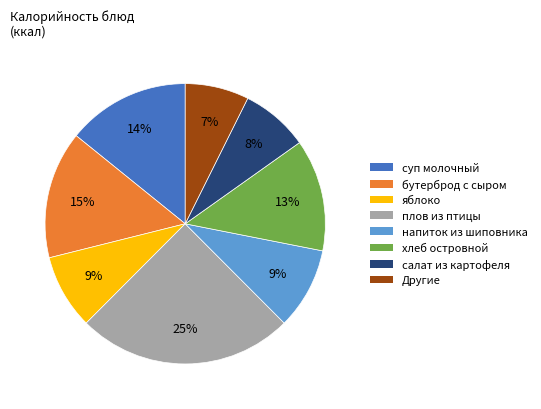

Is there any slice that represents more than half of the pie?

No